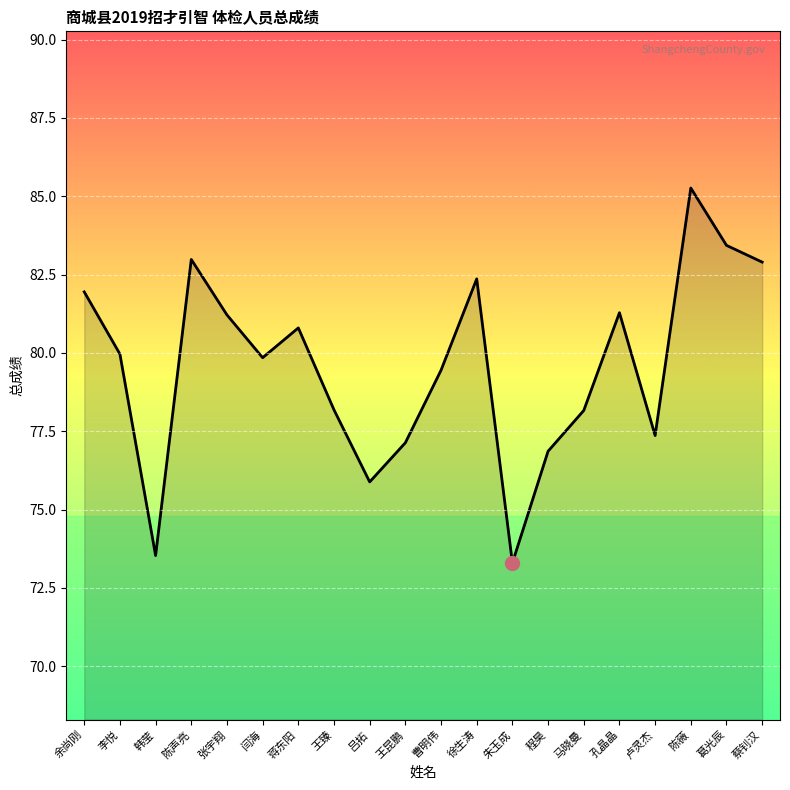

What is the ratio of the value at 王臻 to the value at 陈声亮?

0.9